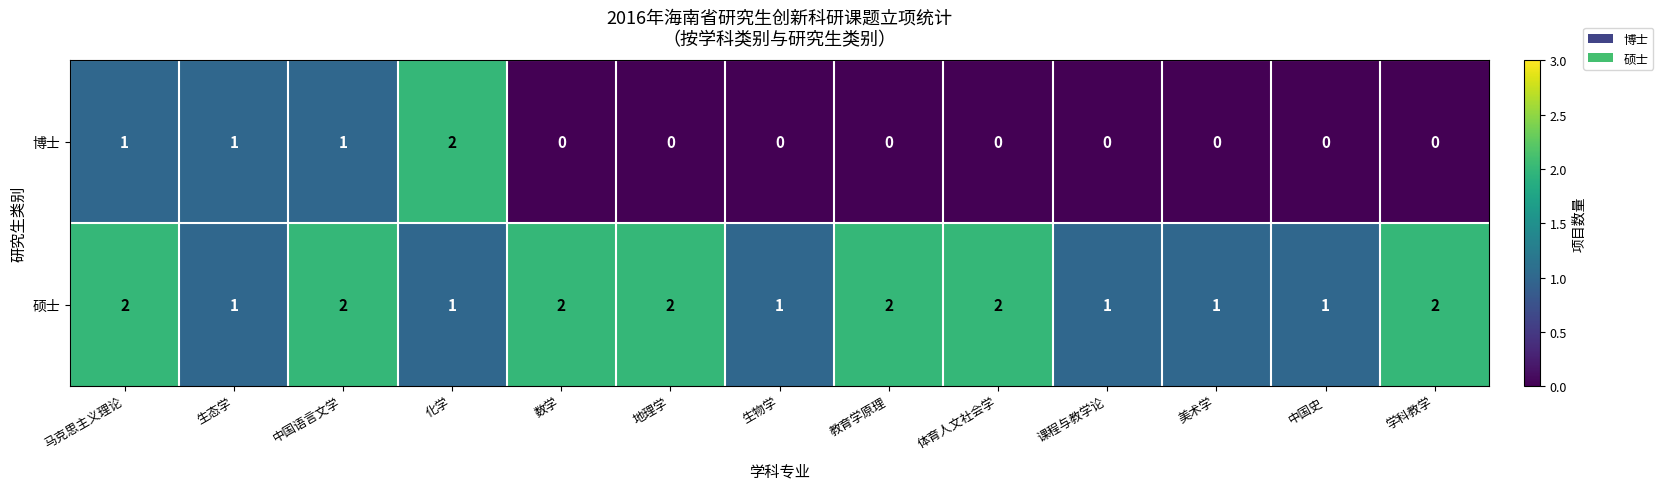

How many data points in 博士 are above 0?

4